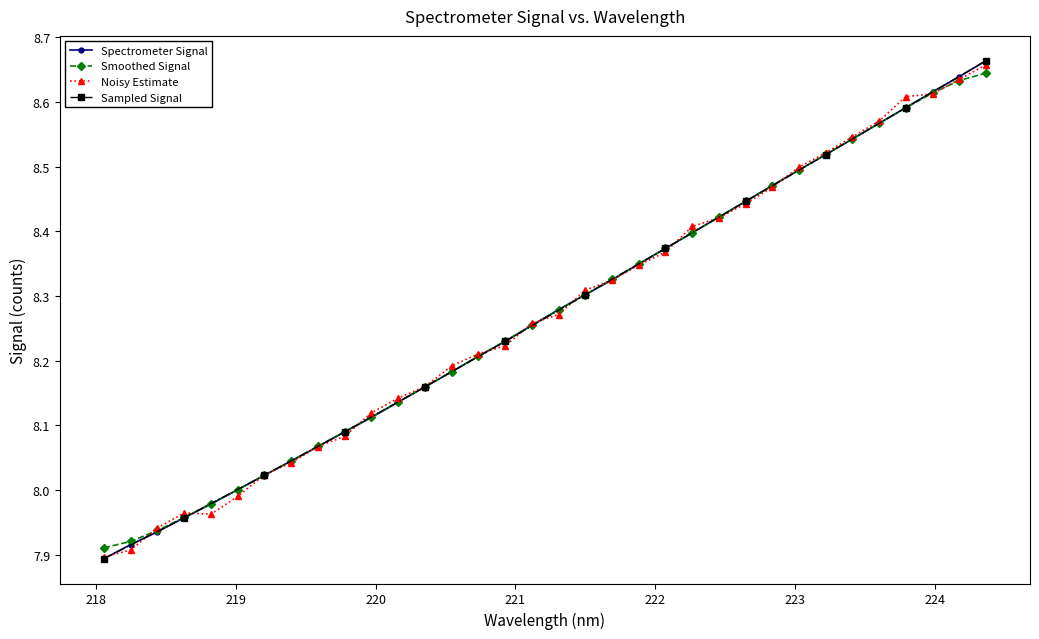

How many data points are above 8?

29